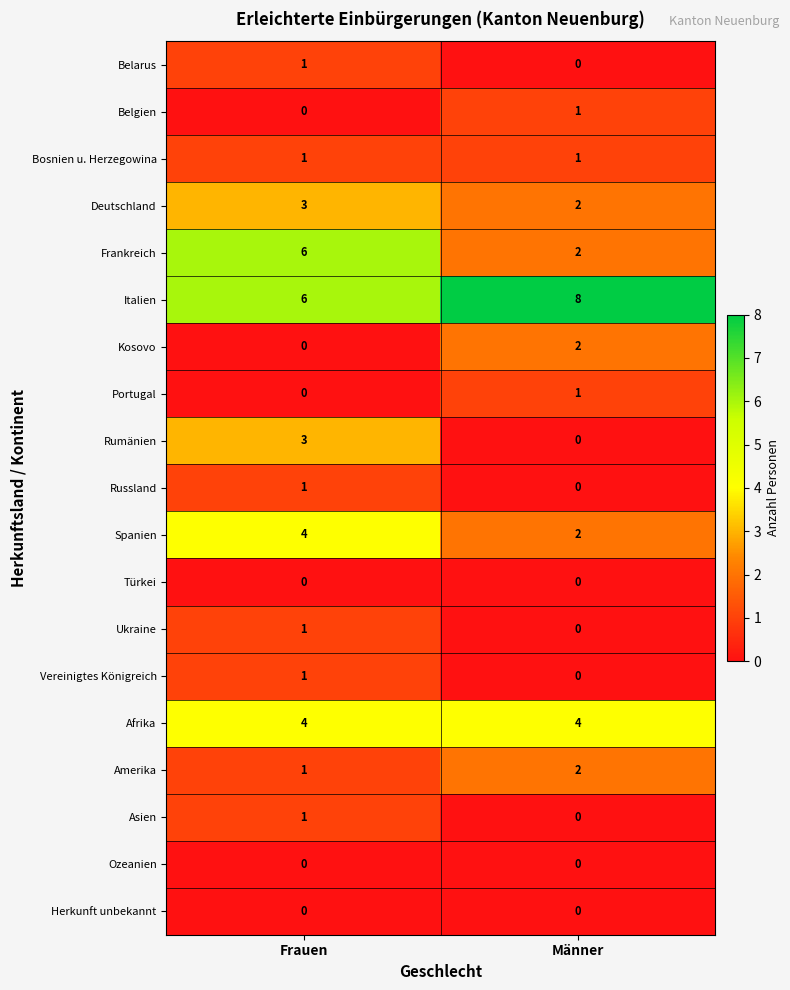

The value of Asien at Männer is 1. True or false?

False